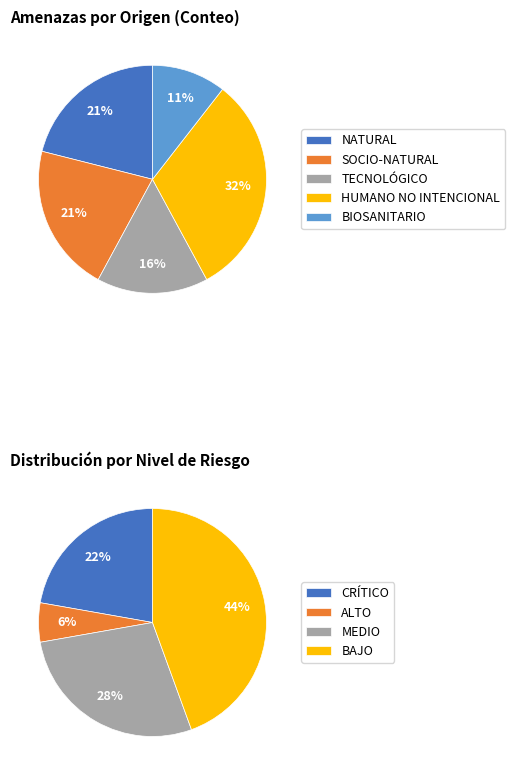

To the nearest percent, what is the difference between the NATURAL and HUMANO NO INTENCIONAL slice percentages?

11%